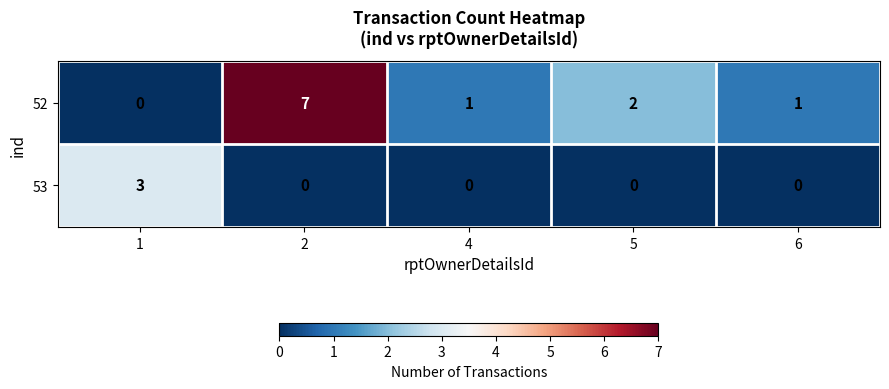

At how many categories does at least one series exceed 0?

5